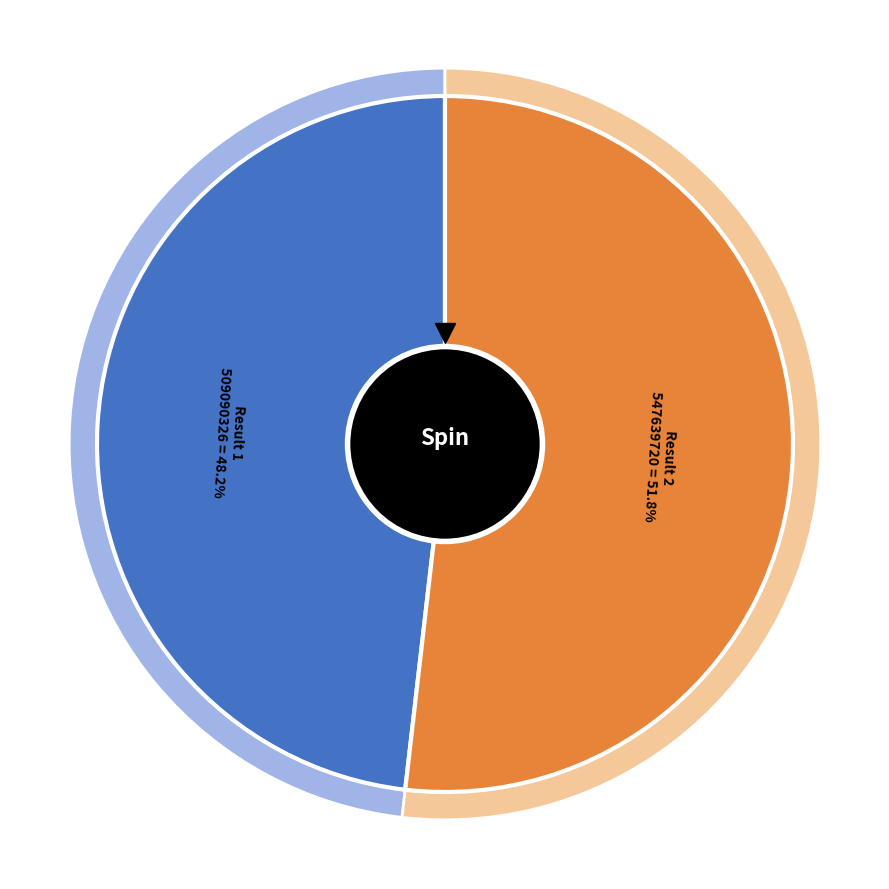

How many segments does this pie chart have?

2